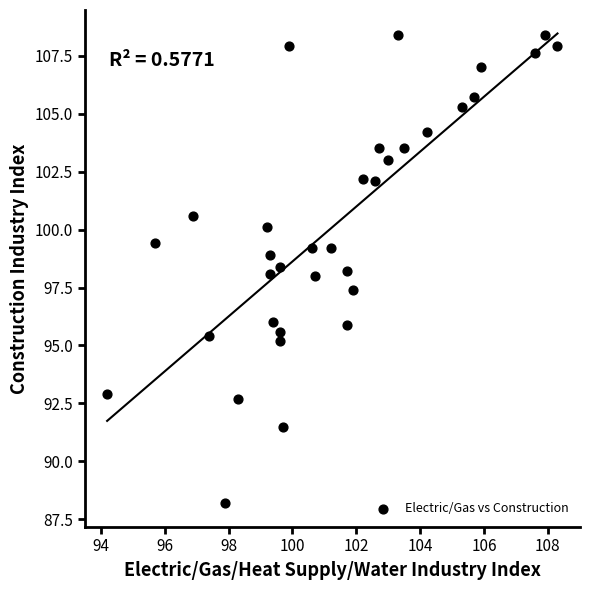

What is the range of Y values (max minus min)?

20.2